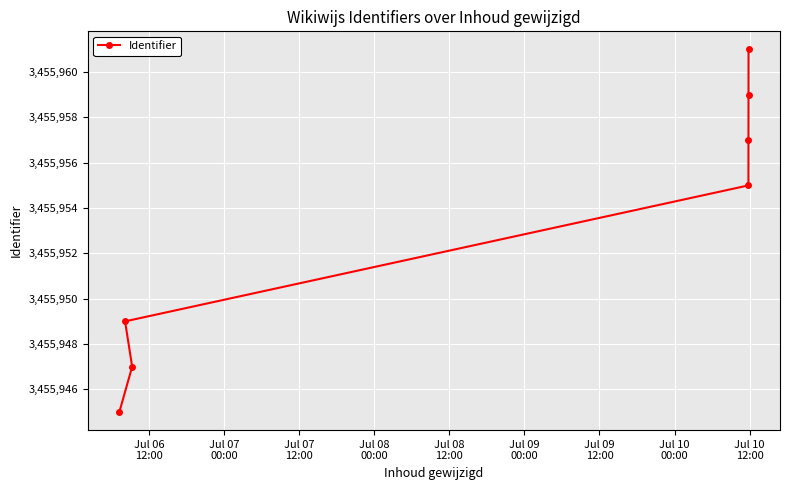

What is the value of the 1st point from the left?

3455945